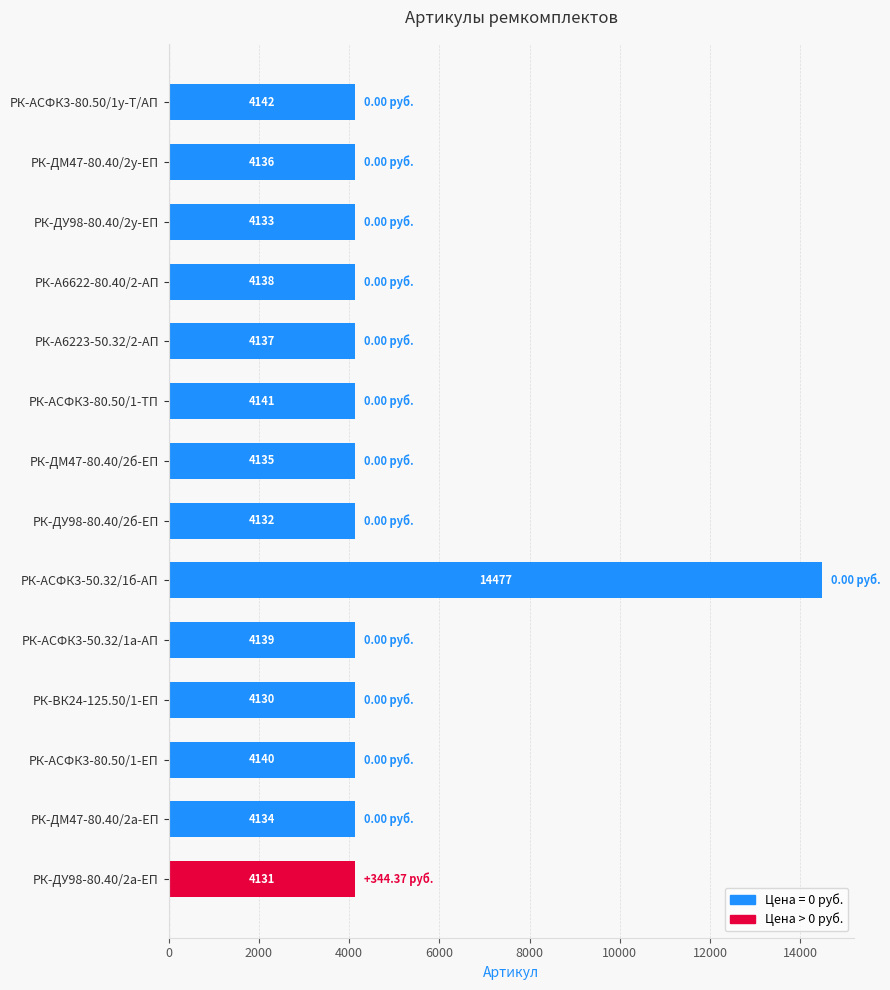

Between РК-ДУ98-80.40/2а-ЕП and РК-АСФК3-50.32/1б-АП, which is larger?

РК-АСФК3-50.32/1б-АП